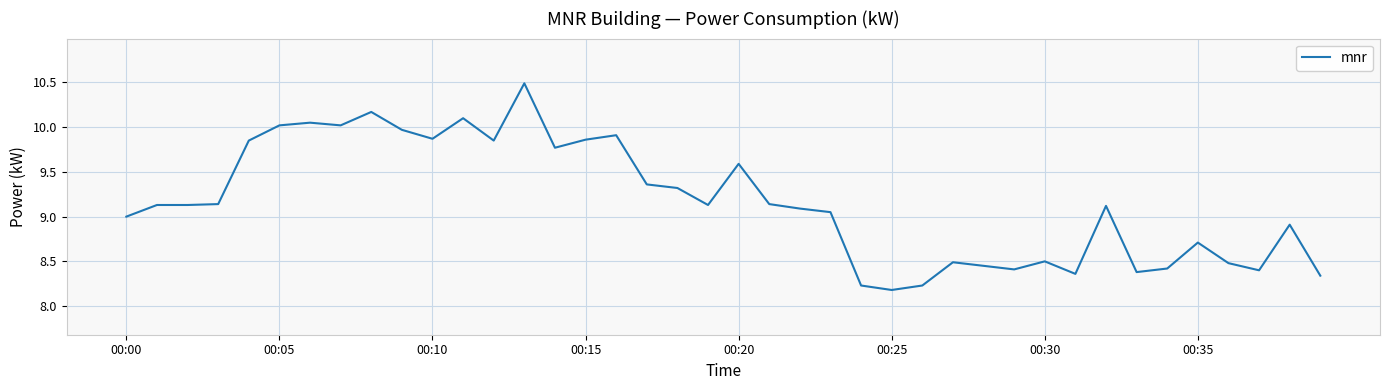

What is the difference between the second highest and second lowest values?

1.9